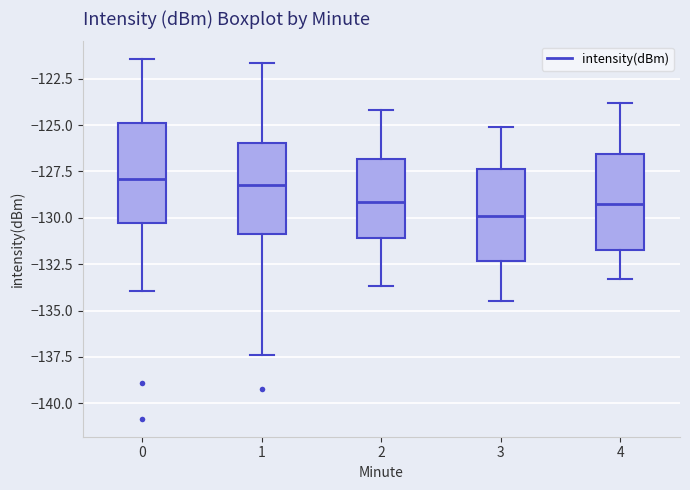

Reading left to right, transcribe this box plot: for each box, give where its median line is, the range the box spans, and where its two whiskers end, as read against the y-axis. The values are not printed on the chart, so give them approximately, as read against the axis.

0: median -128.0, box -130.5 to -125.0, whiskers -134.0 to -121.5
1: median -128.0, box -131.0 to -126.0, whiskers -137.5 to -121.5
2: median -129.0, box -131.0 to -127.0, whiskers -133.5 to -124.0
3: median -130.0, box -132.5 to -127.5, whiskers -134.5 to -125.0
4: median -129.0, box -131.5 to -126.5, whiskers -133.5 to -124.0